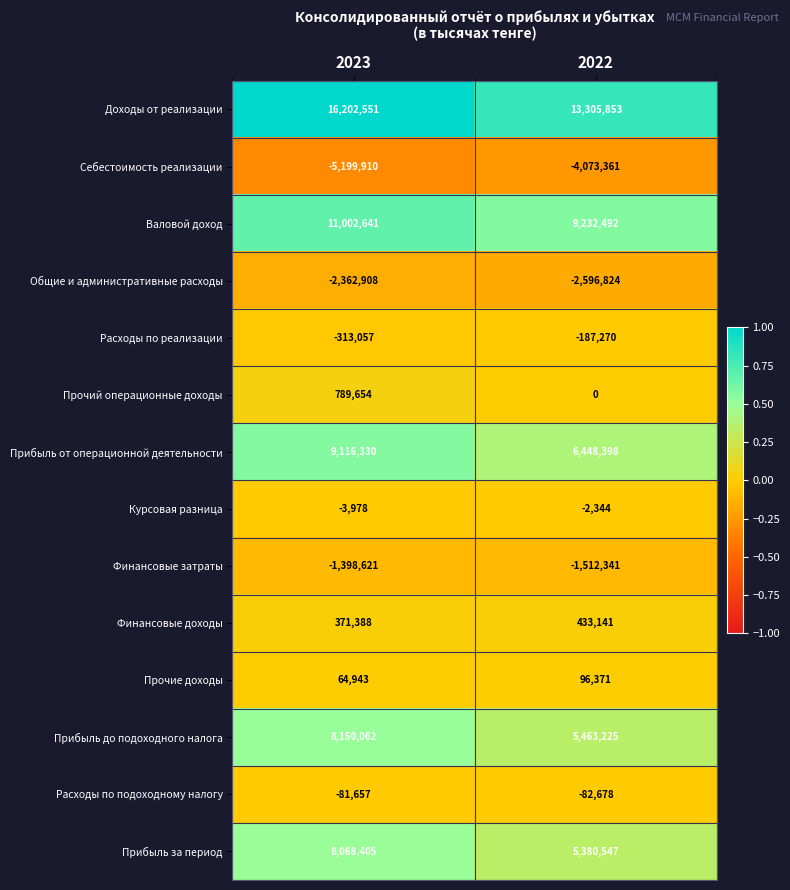

What is the total value across all series at 2023?

44405843